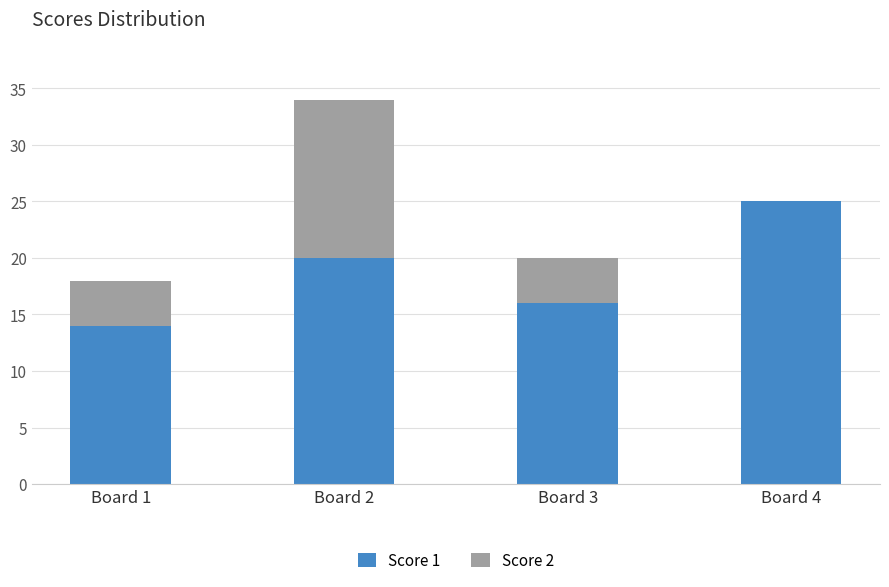

Which category has the highest value in the Score 1 series?

Board 4